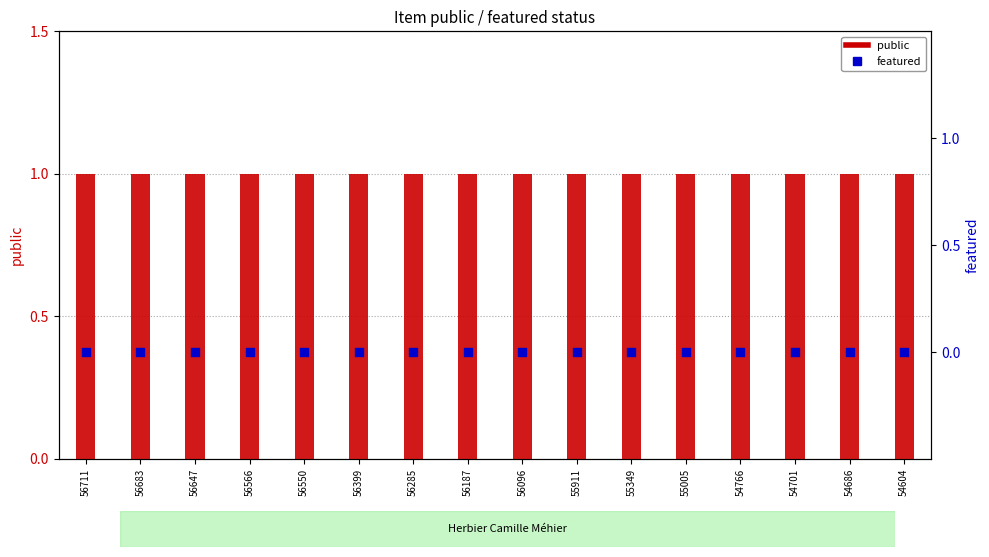

Is the value of public at 56566 greater than the value of featured at 56187?

Yes